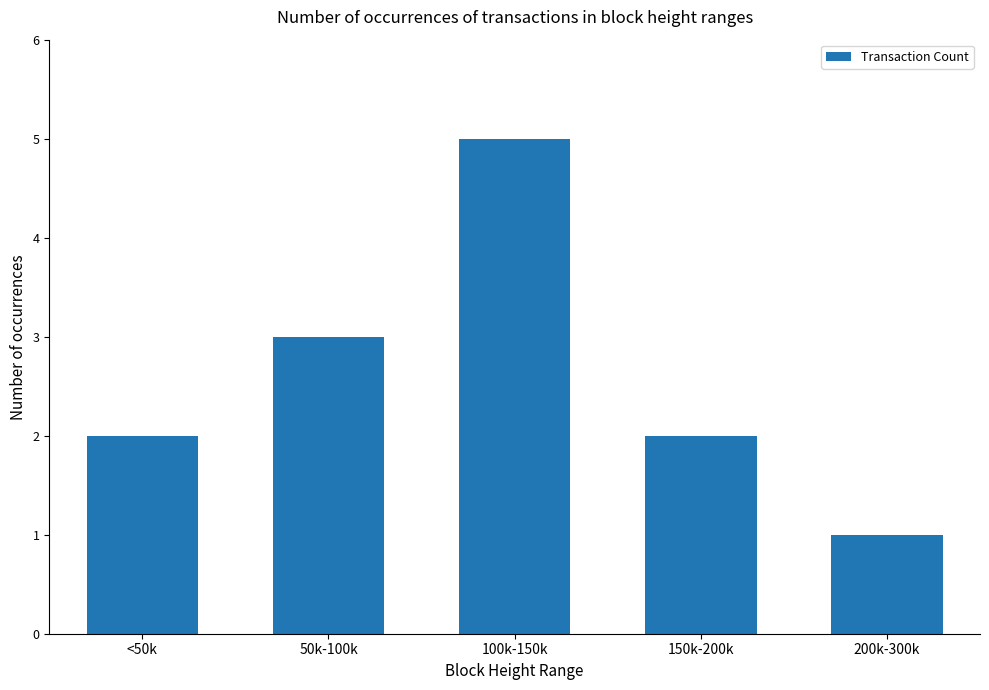

Which label corresponds to the smallest value in the chart?

200k-300k